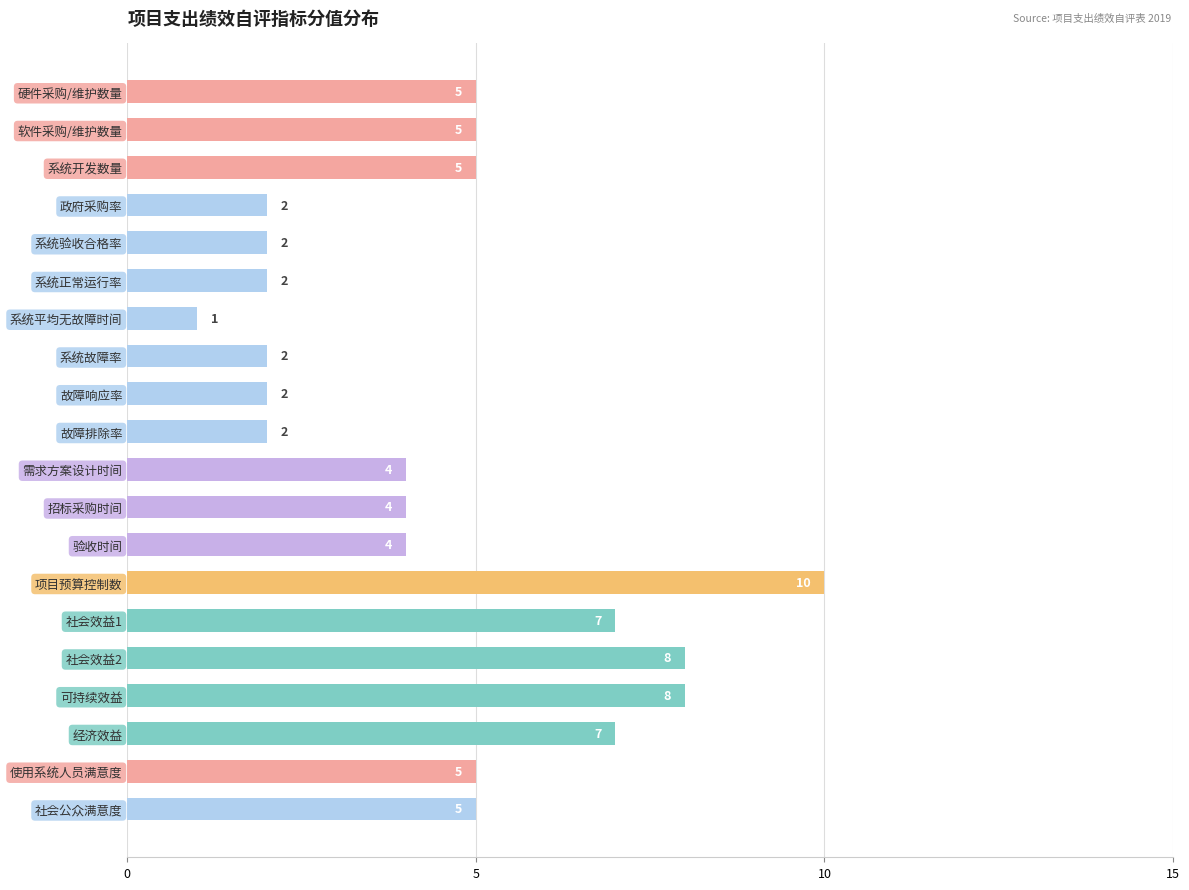

What is the difference between the second highest and second lowest values?

6